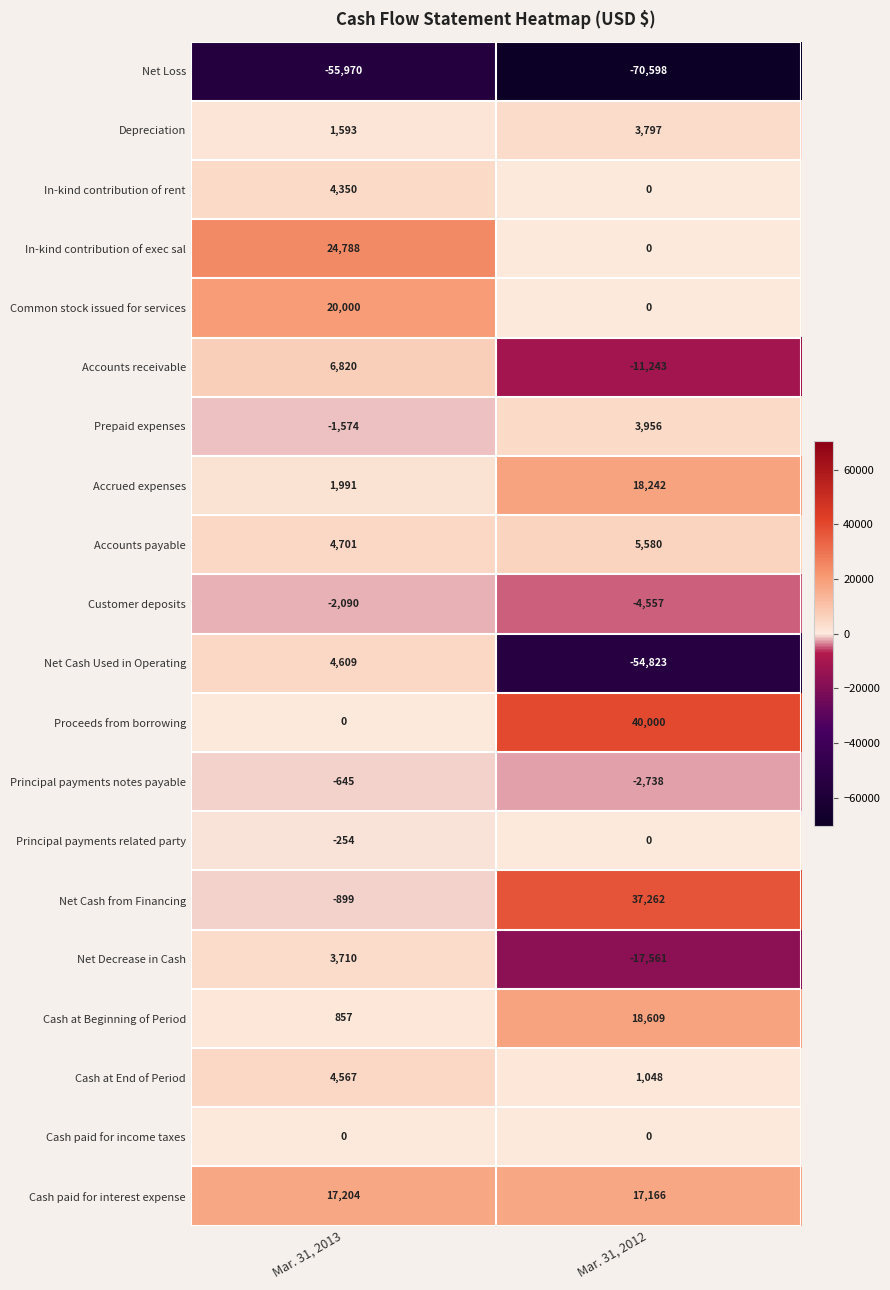

At which label is Net Loss closest to -63284?

Mar. 31, 2013